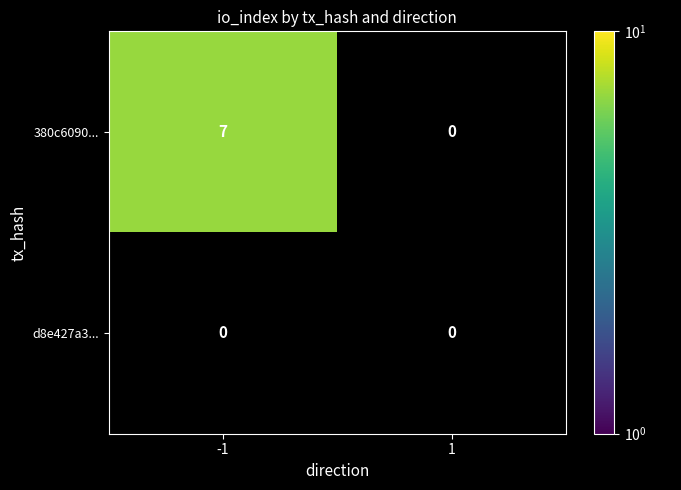

What is the maximum value for 380c6090...?

7